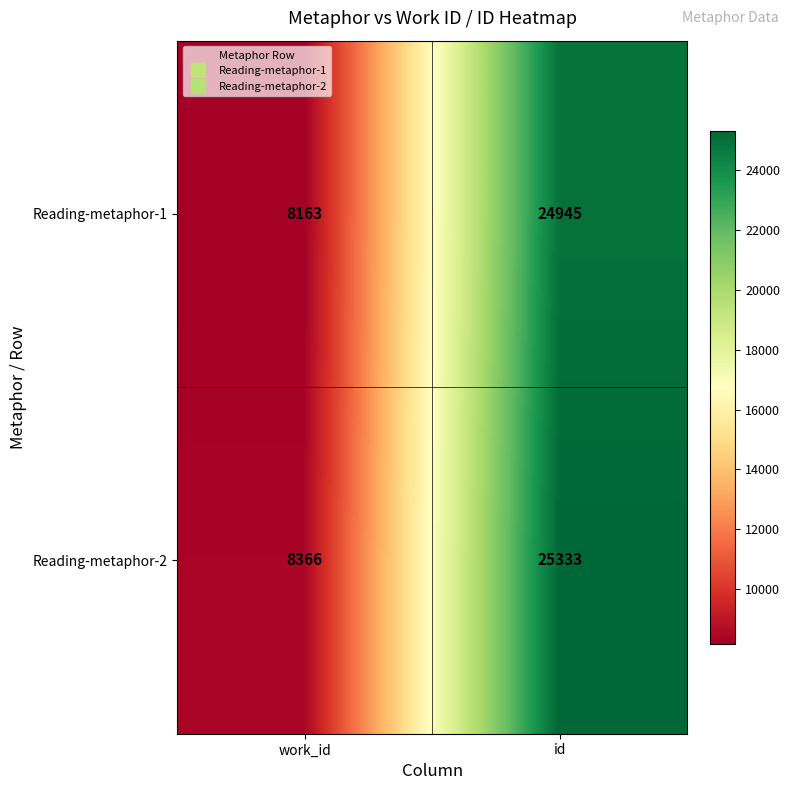

Reading left to right, transcribe all the data shown in this chart.

Reading-metaphor-1: work_id=8163	id=24945
Reading-metaphor-2: work_id=8366	id=25333